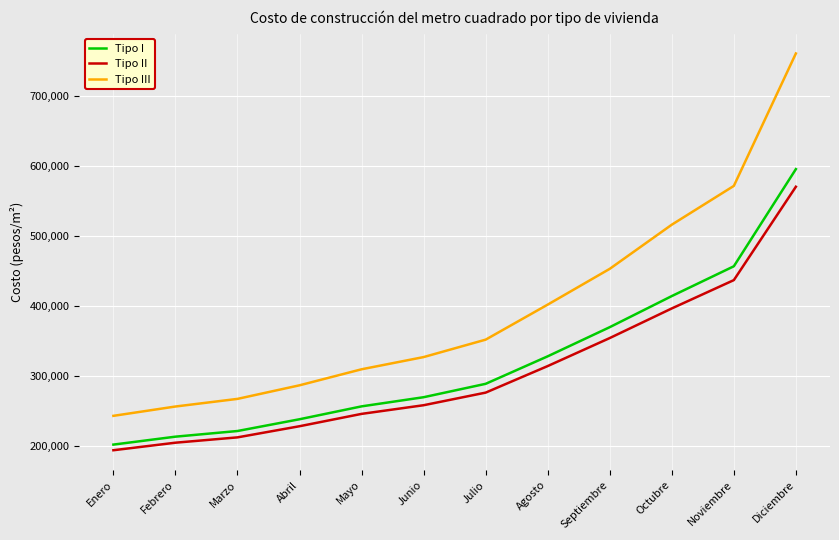

Which series has the largest total across all categories?

Tipo III